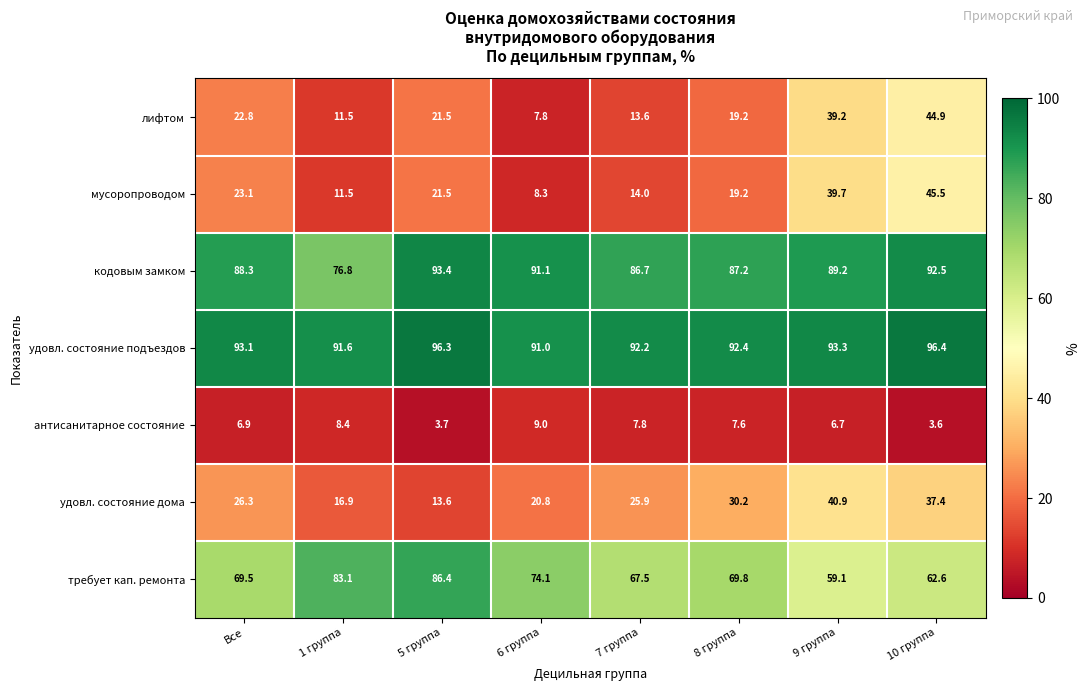

Is the value of удовл. состояние подъездов at 8 группа greater than the value of мусоропроводом at 8 группа?

Yes